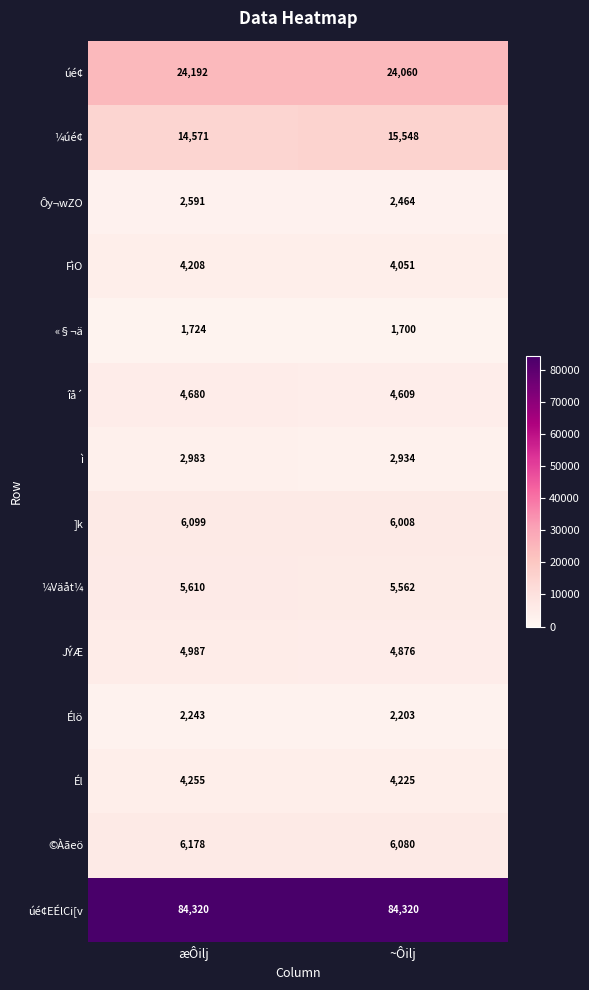

Reading left to right, extract all data points from this chart.

úé¢: 24192	24060
¼úé¢: 14571	15548
Ôy¬wZO: 2591	2464
FìO: 4208	4051
«§¬ä: 1724	1700
îå´: 4680	4609
ì: 2983	2934
]k: 6099	6008
¼Väåt¼: 5610	5562
JÝÆ: 4987	4876
Élö: 2243	2203
Él: 4255	4225
©Àãeö: 6178	6080
úé¢EÉlCi[v: 84320	84320